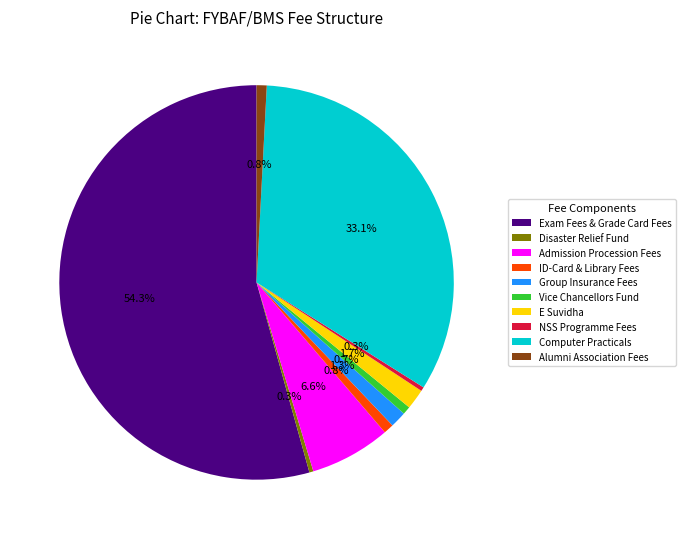

Is the sum of Admission Procession Fees and E Suvidha greater than half?

No